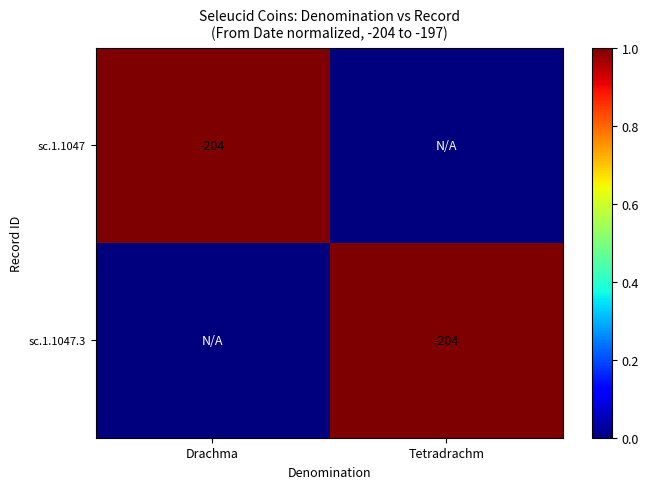

At which category is the sum across all series the highest?

Drachma